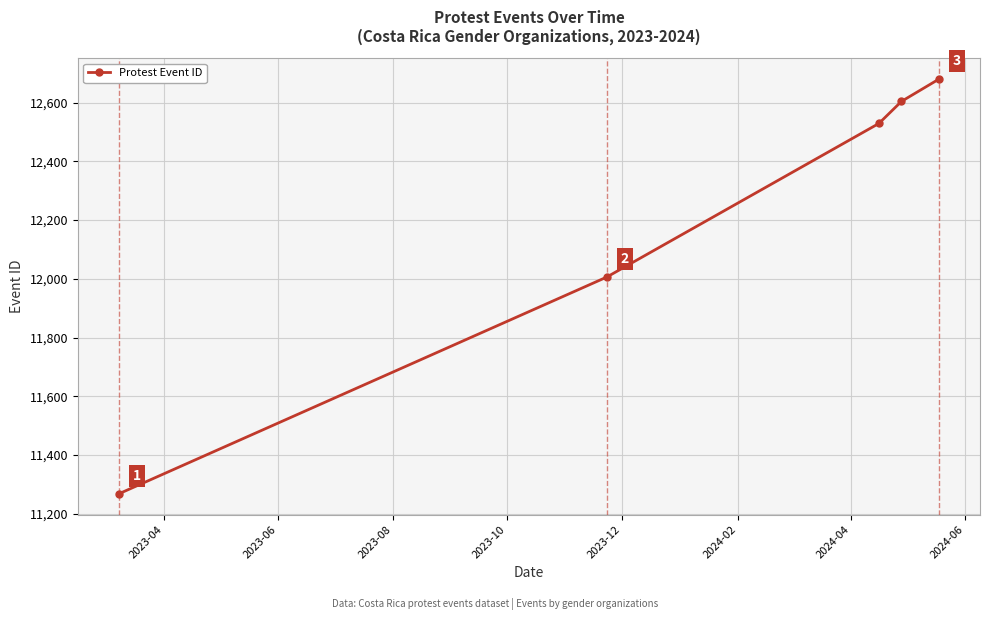

What is the sum of all values?

61087